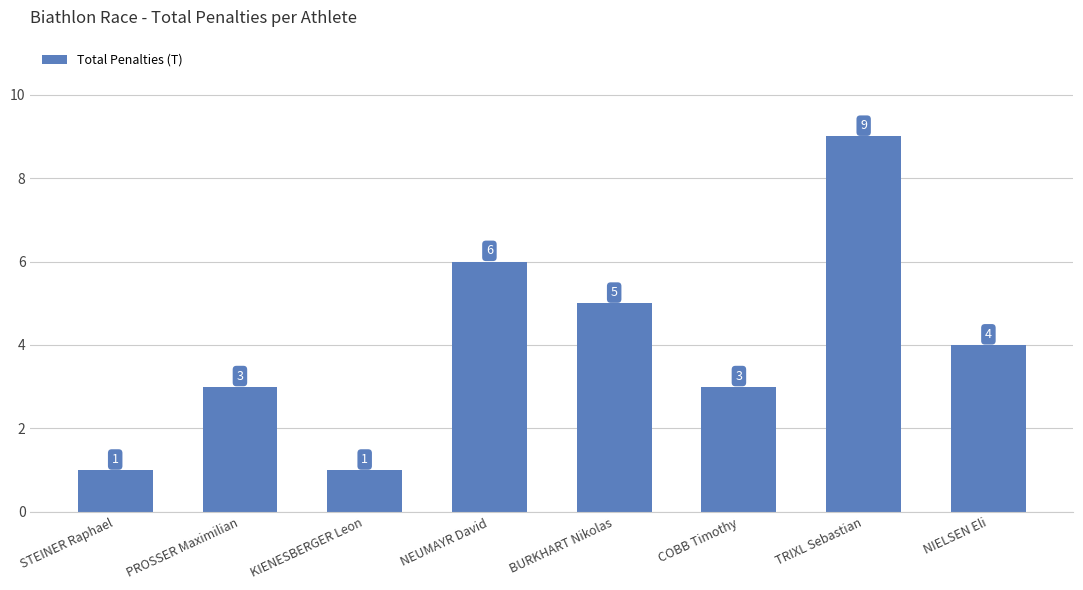

How many values are below 4?

4